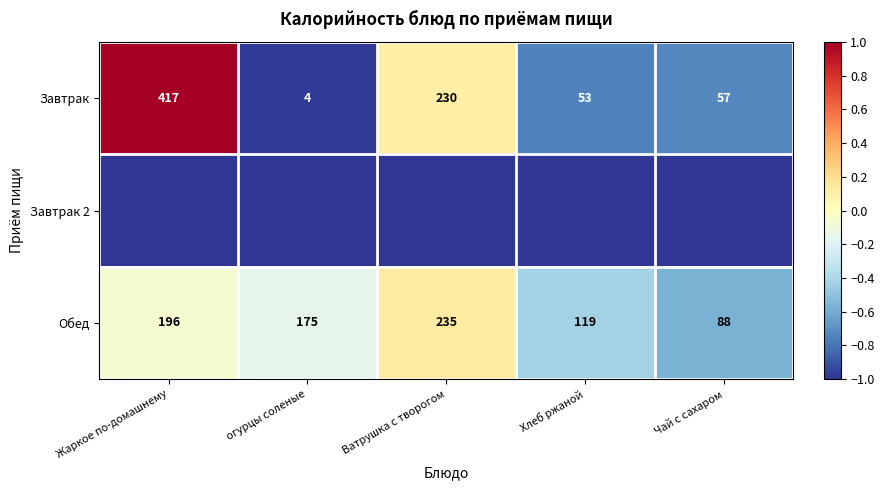

How many values in the Обед series are below 175?

2